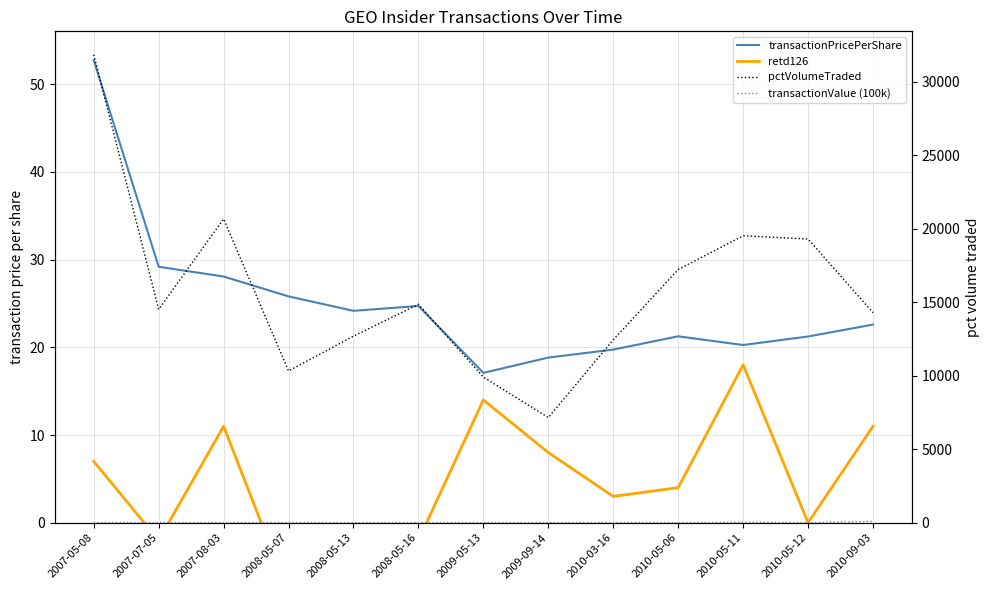

At which category is the sum across all series the highest?

2007-05-08